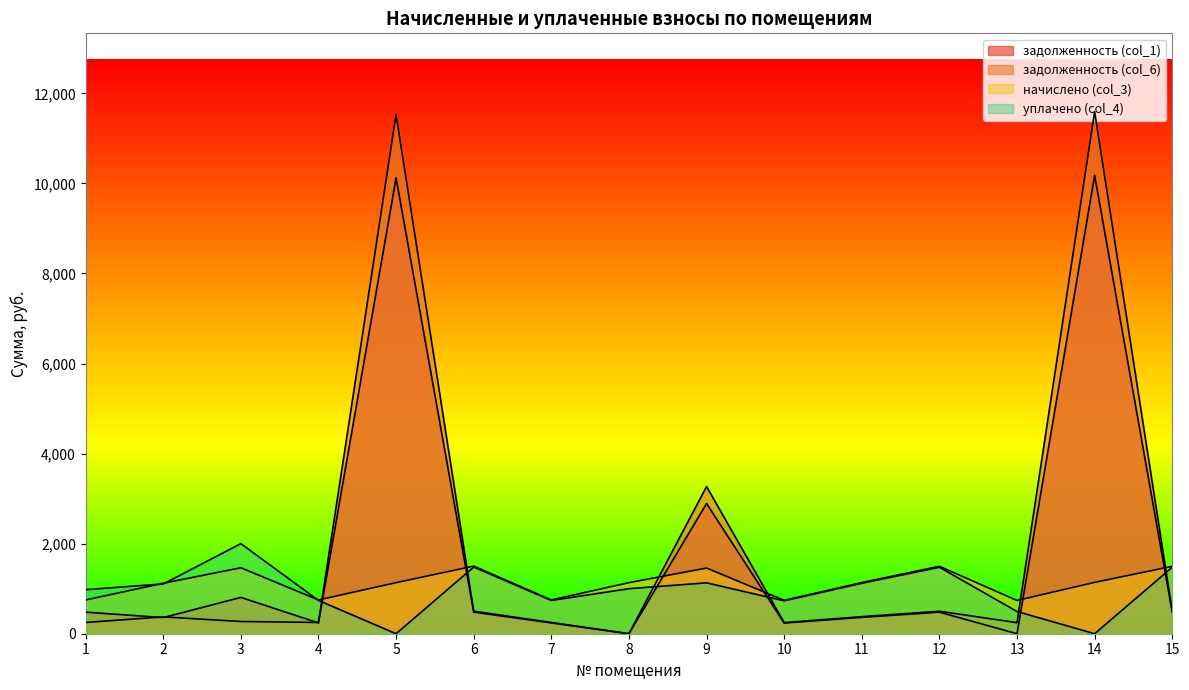

At which category is the sum across all series the highest?

14